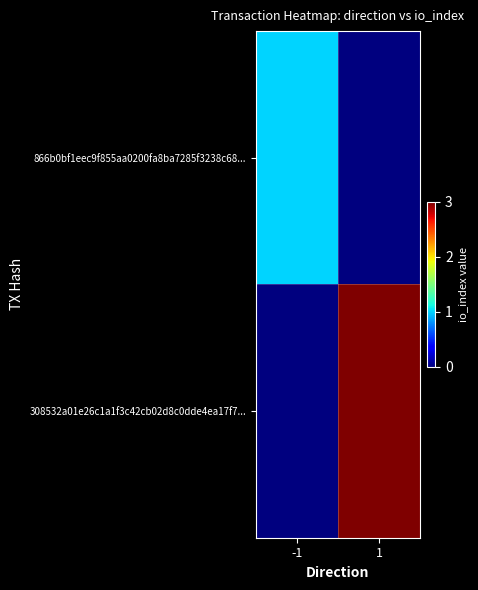

Which series has the largest total across all categories?

308532a01e26c1a1f3c42cb02d8c0dde4ea17f7...